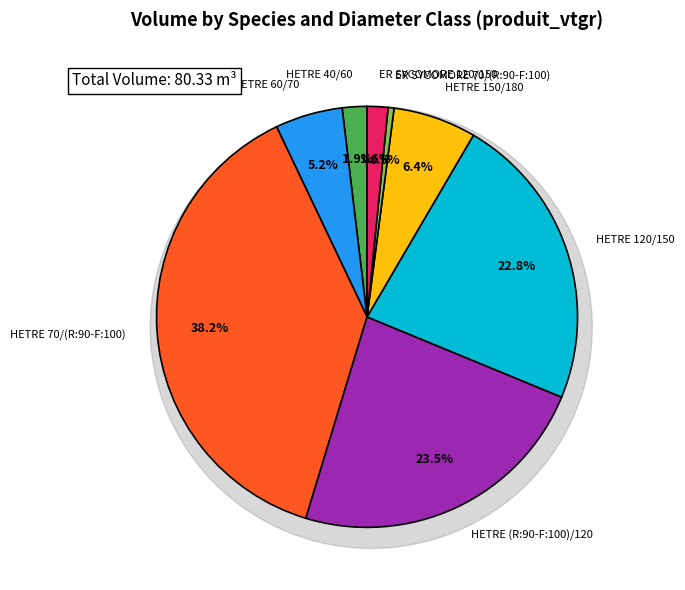

Is there any slice that represents more than half of the pie?

No